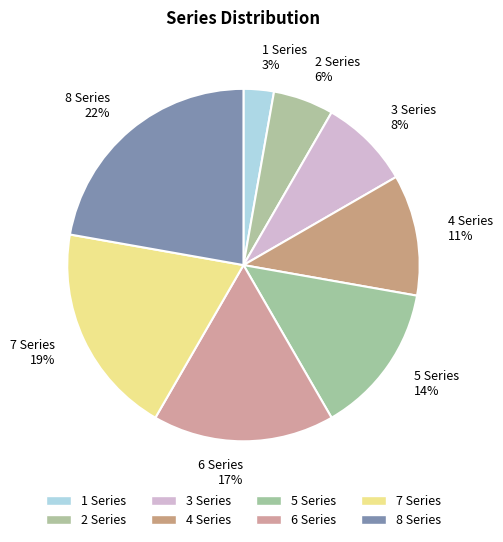

Which slice is the largest?

8 Series